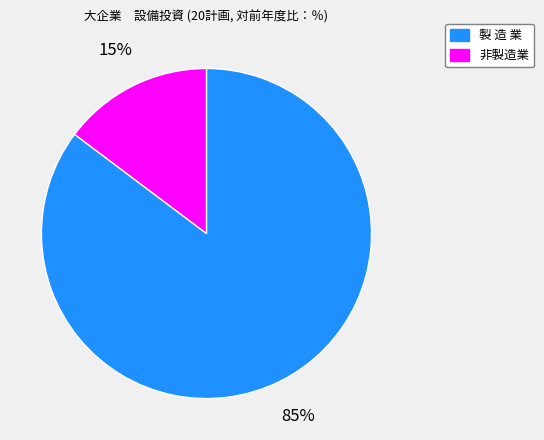

Rank the categories by value from highest to lowest.

製 造 業, 非製造業